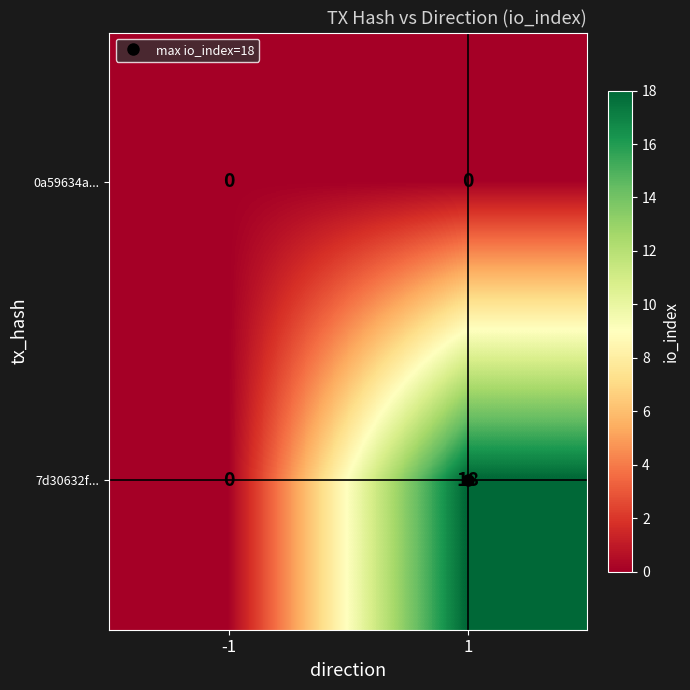

Which series changed the most between -1 and 1?

7d30632f...